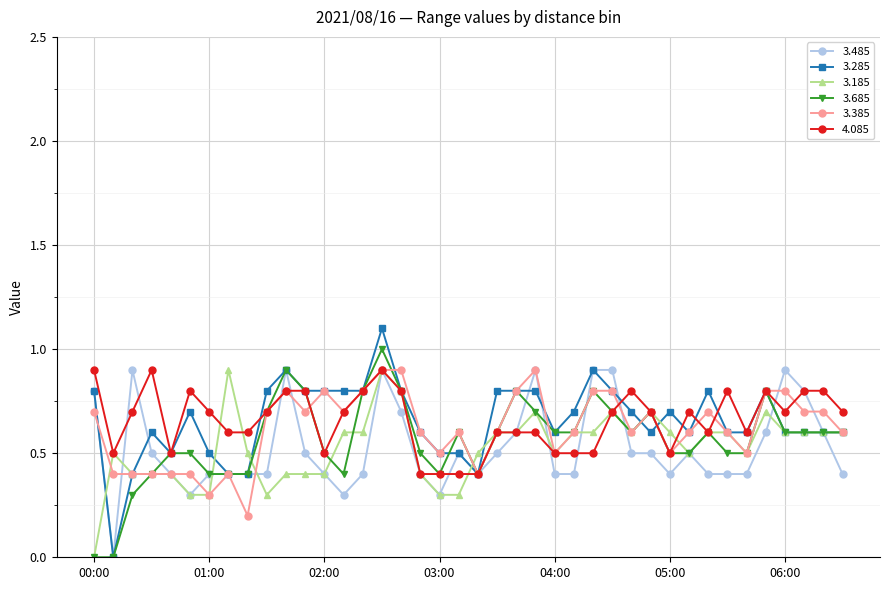

Count the 4.085 values in the range 0 to 1.

40